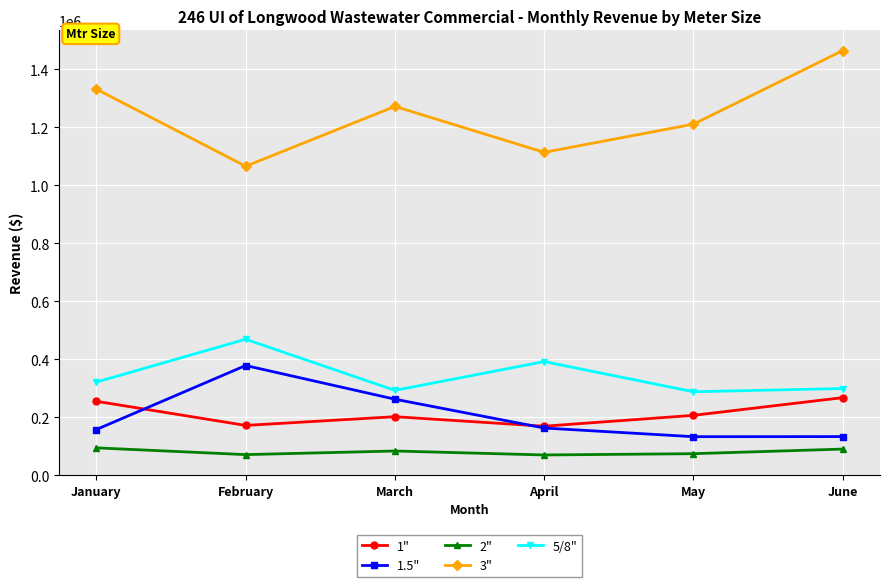

How many categories are shown in the chart?

6